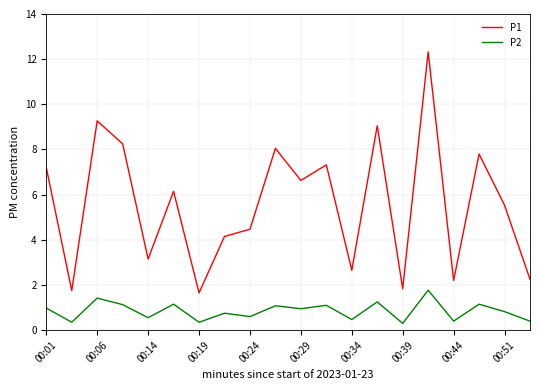

List the series in order of their peak value, lowest first.

P2, P1